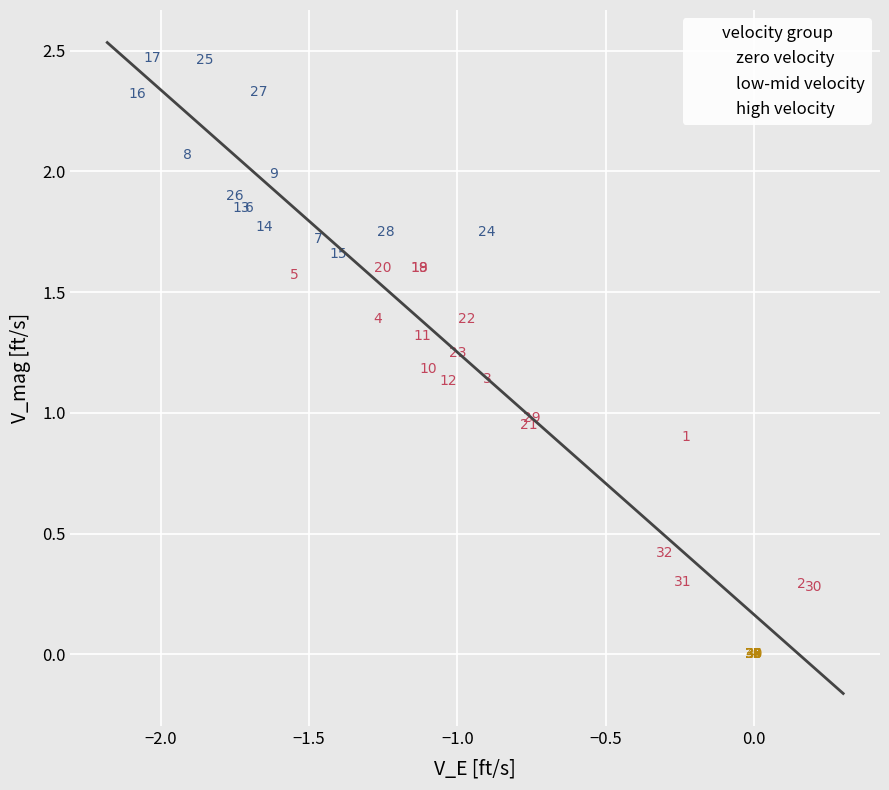

Which series contains the highest Y value?

high velocity